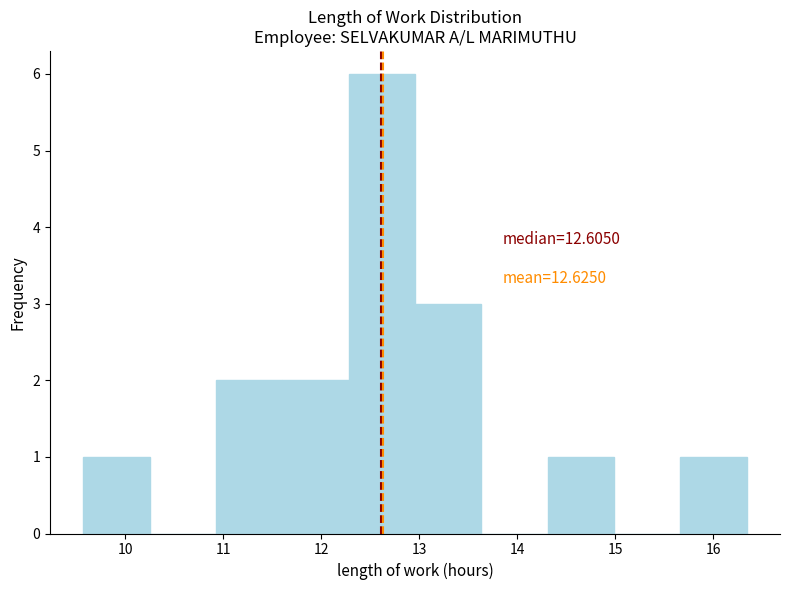

Over which range of the x-axis is the bar tallest?

12.3 to 13.0